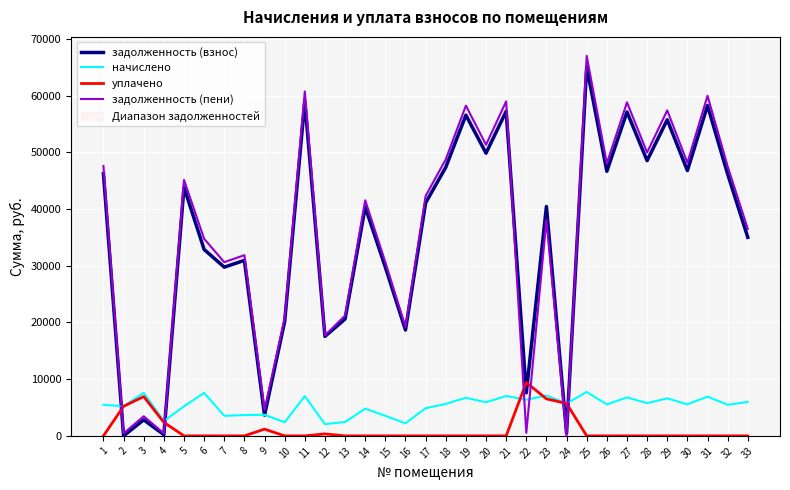

True or false: начислено and задолженность (пени) intersect in this chart.

True